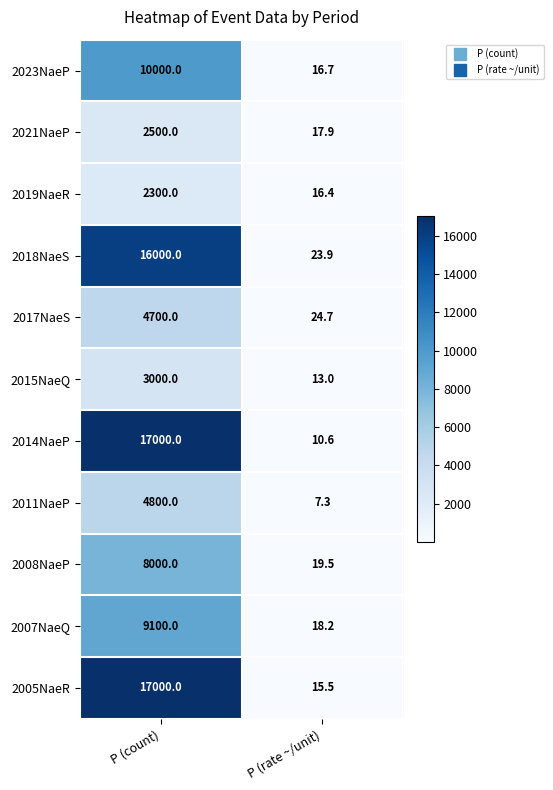

Which series changed the most between P (count) and P (rate ~/unit)?

2014NaeP